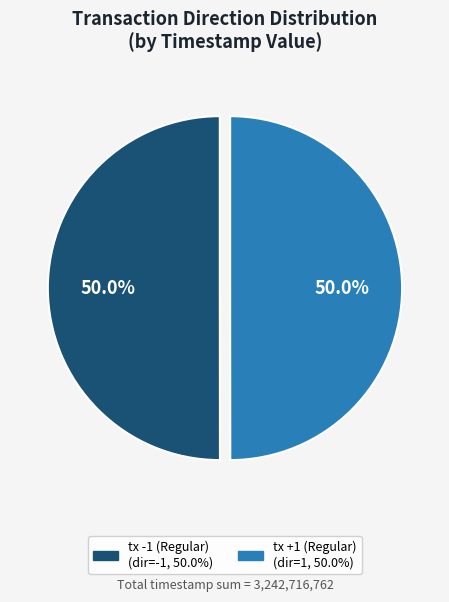

Do tx +1 (Regular) and tx -1 (Regular) together represent more than half of the pie?

Yes